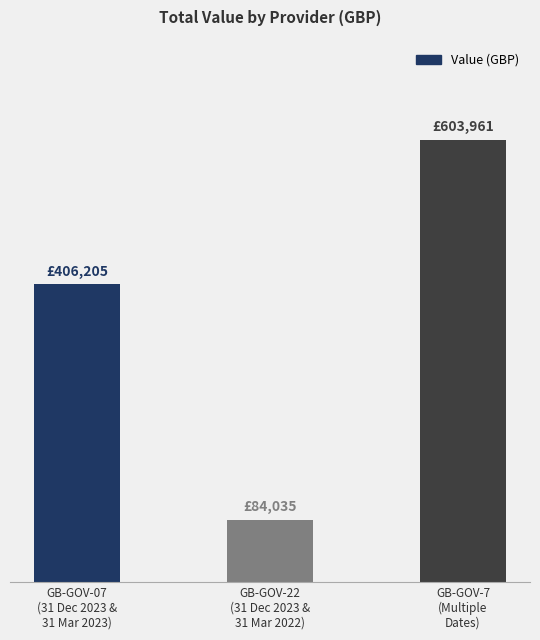

How many bars are there in total?

3